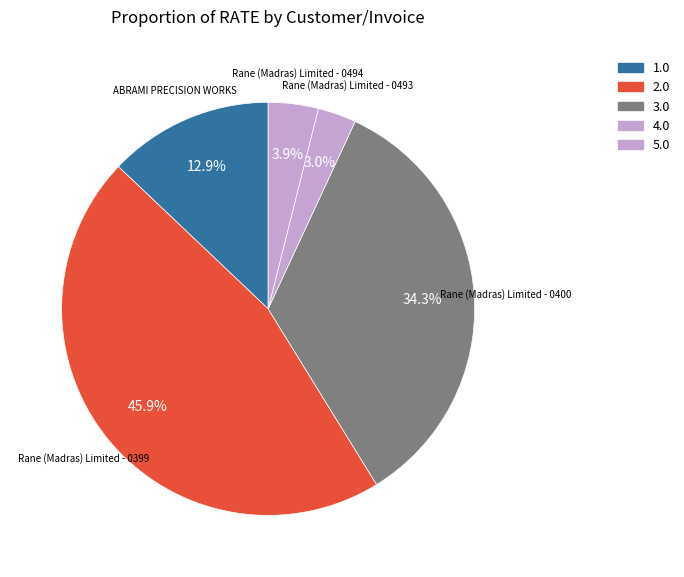

Which slice is the largest?

Rane (Madras) Limited - 0399